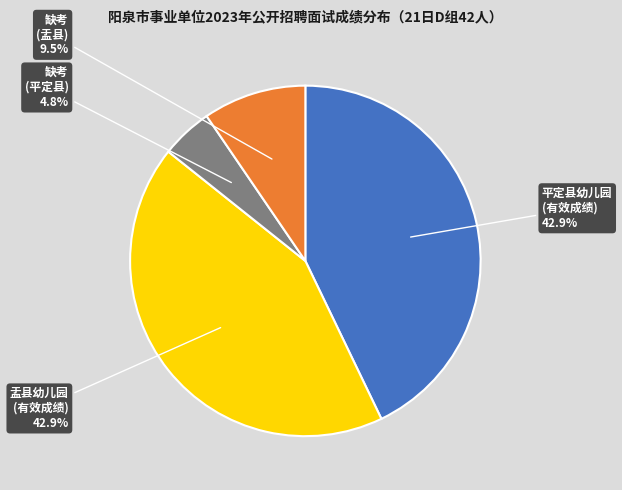

Which slice is the smallest?

缺考 (平定县)